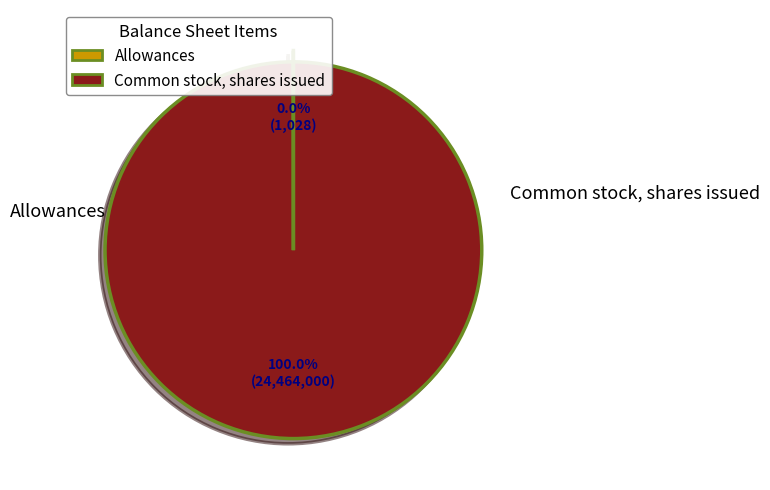

What percentage do Allowances and Common stock, shares issued together represent?

100.0%